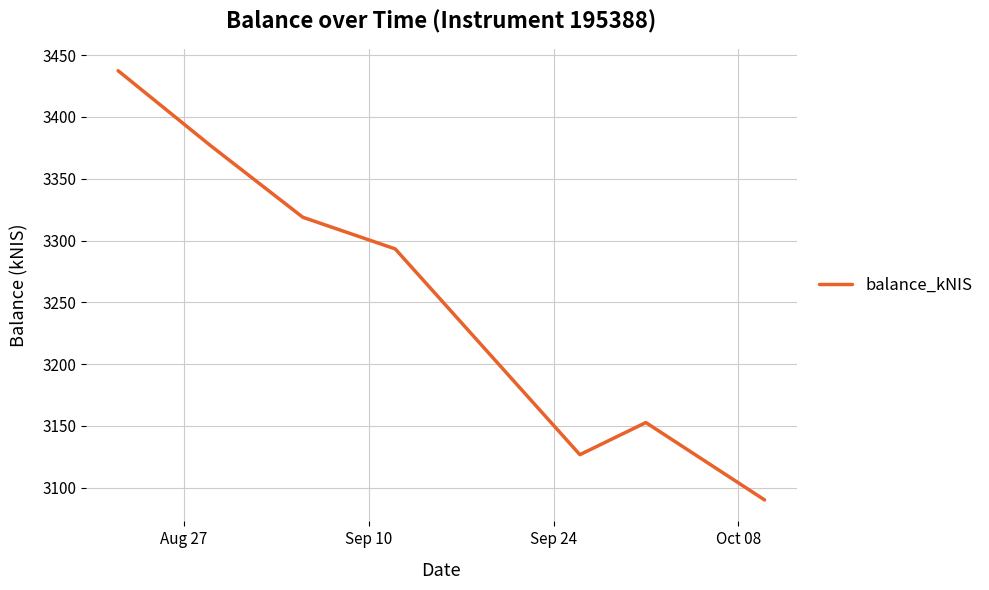

How many interior local valleys (lower than both neighbors) does the data have?

1